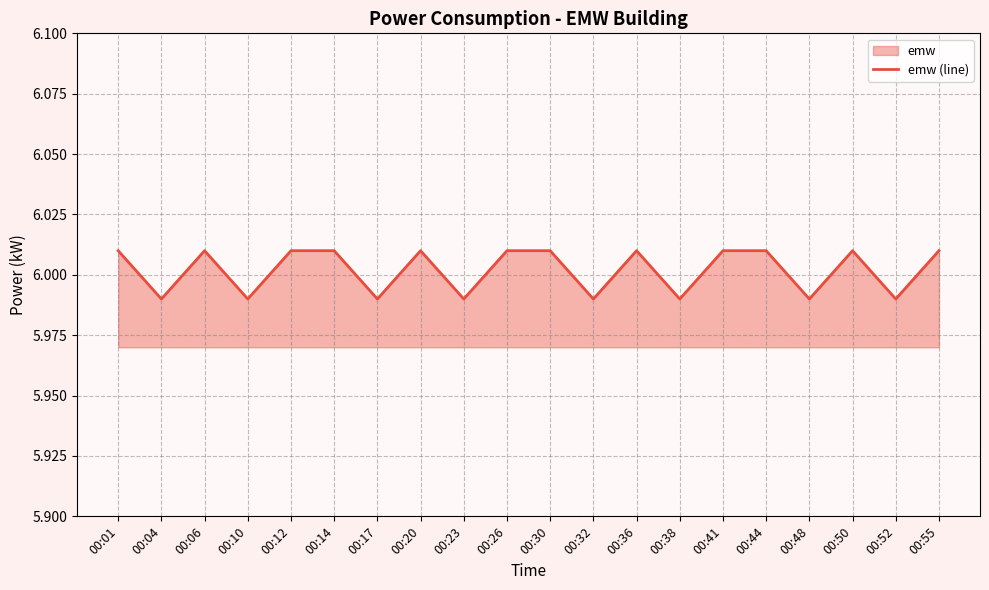

List the labels in order of value, largest first.

00:01, 00:06, 00:12, 00:14, 00:20, 00:26, 00:30, 00:36, 00:41, 00:44, 00:50, 00:55, 00:04, 00:10, 00:17, 00:23, 00:32, 00:38, 00:48, 00:52